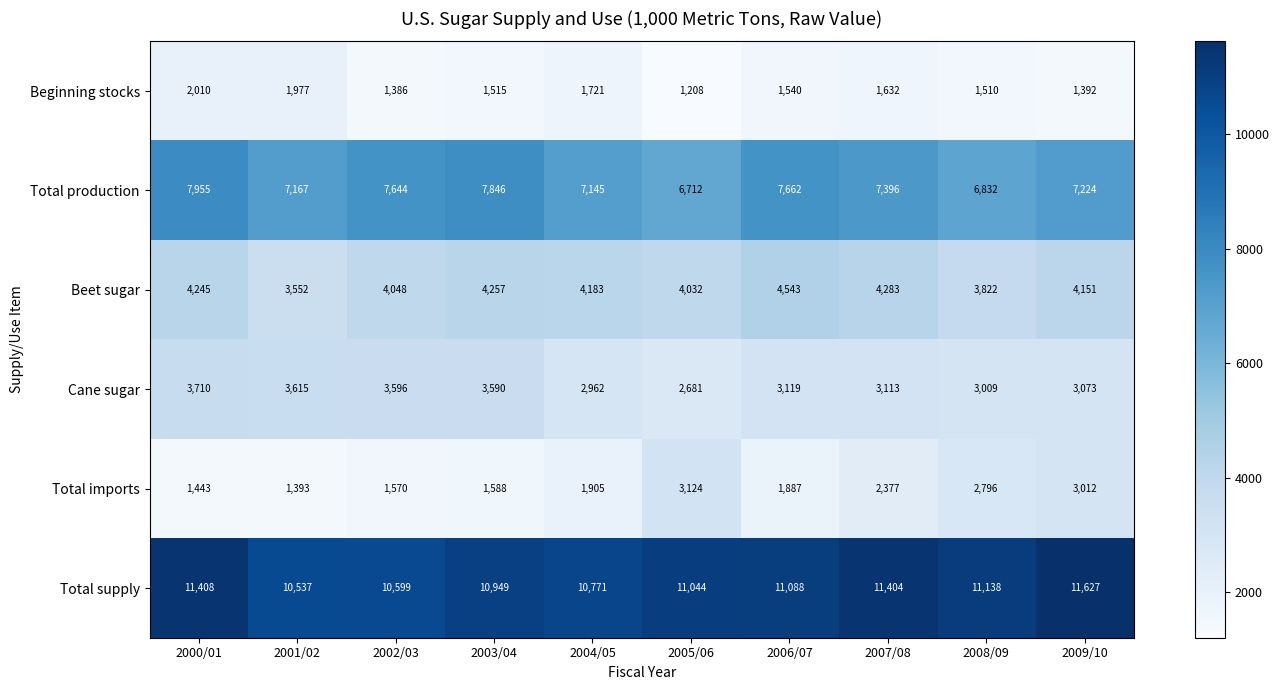

Where is Total production nearest to the value 7333?

2007/08